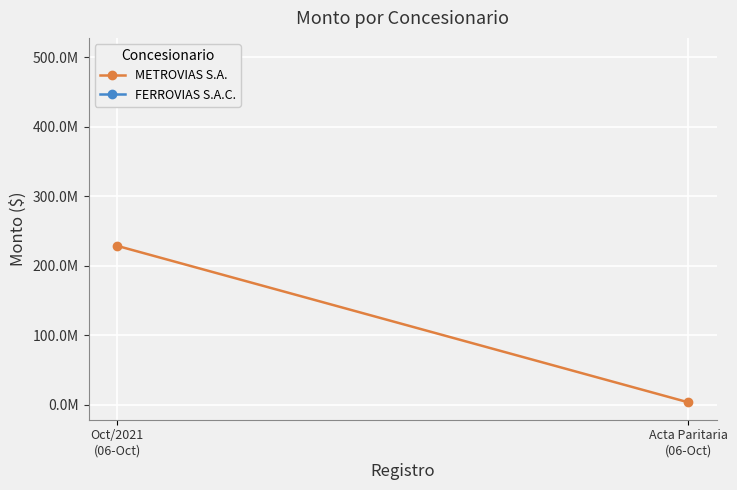

What is the label of the 1st point from the right?

Acta Paritaria
(06-Oct)